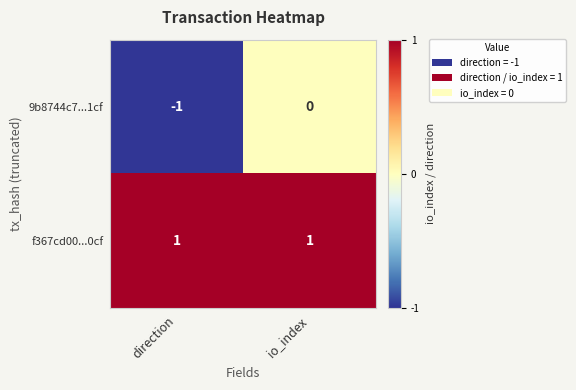

Where is 9b8744c7...1cf nearest to the value 0?

io_index